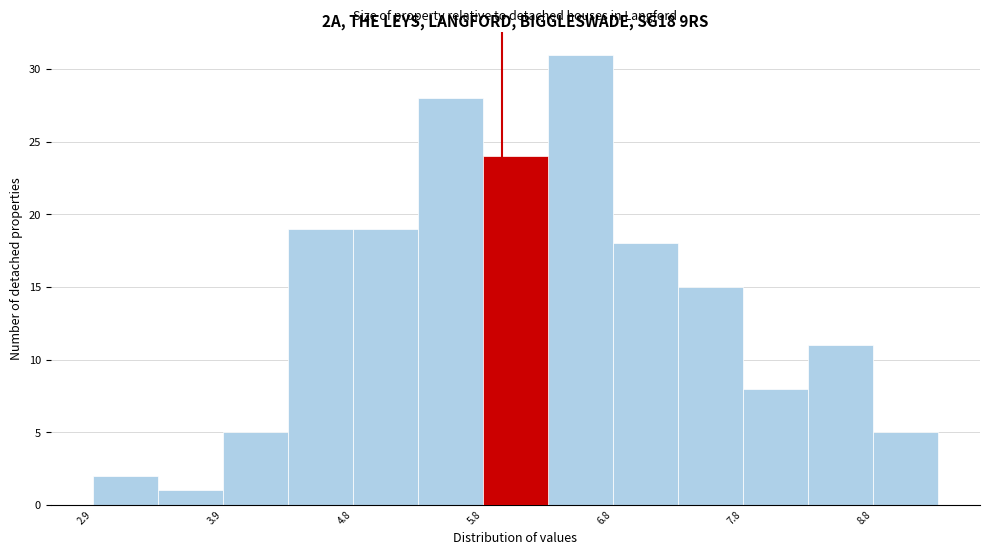

Reading left to right, transcribe this chart: for each bar, give the range it covers on the x-axis and its height. Neither the bar edges nor the heights are printed on the chart, so give them approximately, as read against the axes.

2.85 to 3.35: 2
3.35 to 3.85: 1
3.85 to 4.35: 5
4.35 to 4.85: 19
4.85 to 5.35: 19
5.35 to 5.85: 28
5.85 to 6.35: 24
6.35 to 6.85: 31
6.85 to 7.35: 18
7.35 to 7.85: 15
7.85 to 8.35: 8
8.35 to 8.85: 11
8.85 to 9.35: 5